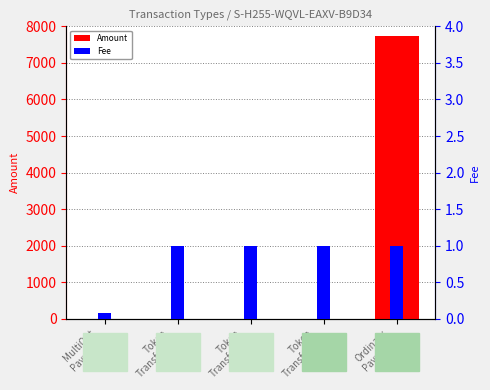

At Token
Transfer(2), list the series in order from smallest to largest.

Amount, Fee